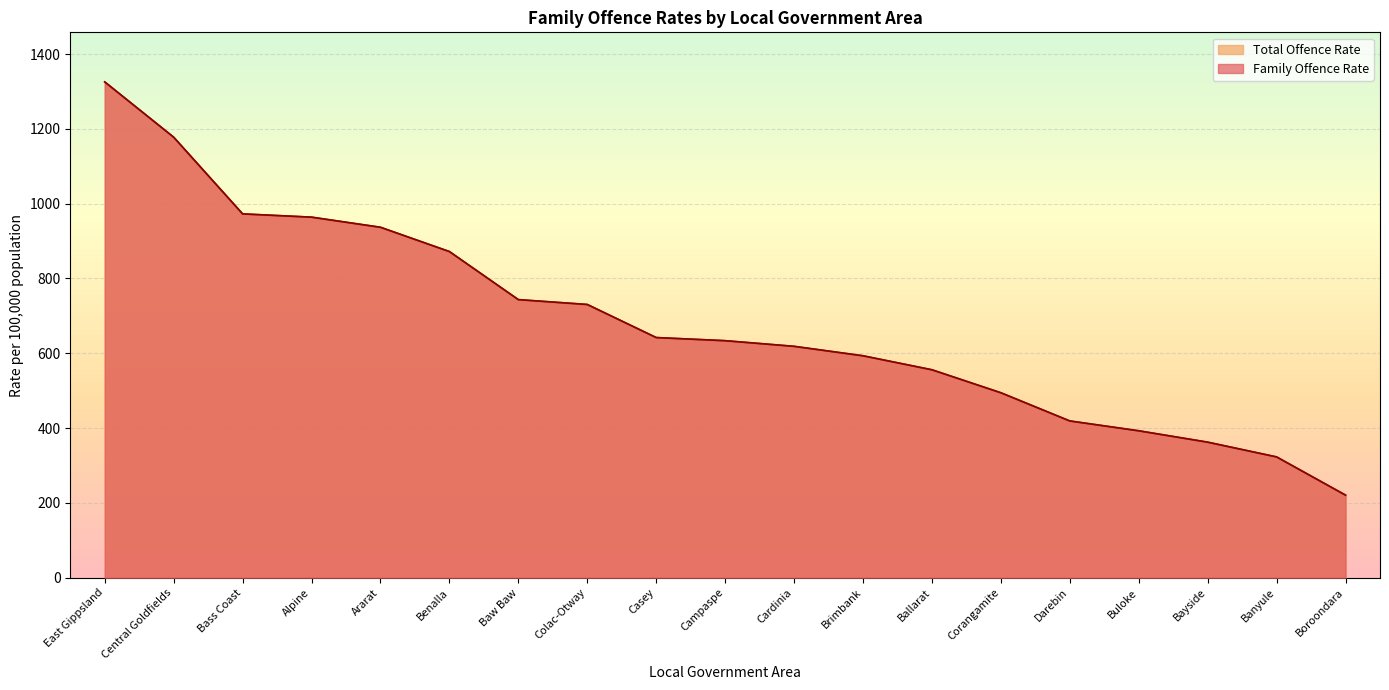

Between Colac-Otway and Benalla, which is larger?

Benalla